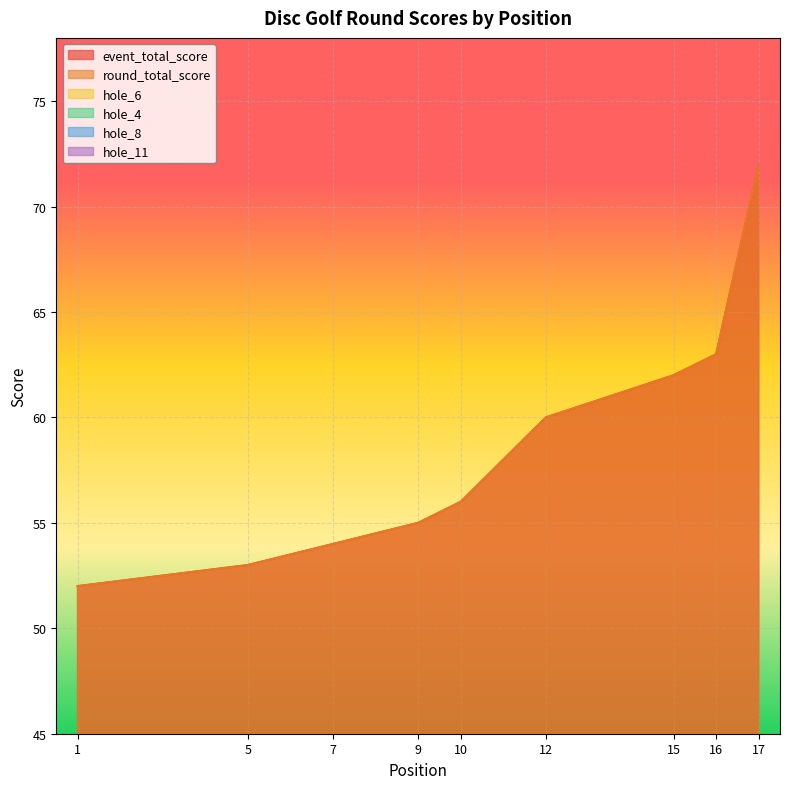

Is it true that event_total_score equals 27 at 1?

False